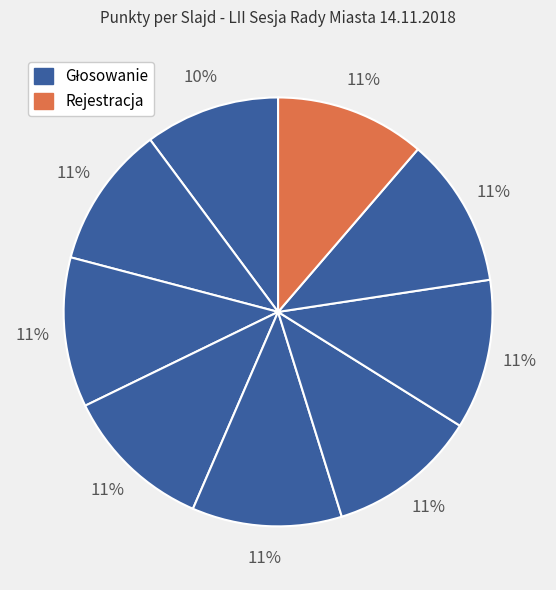

How many segments does this pie chart have?

9